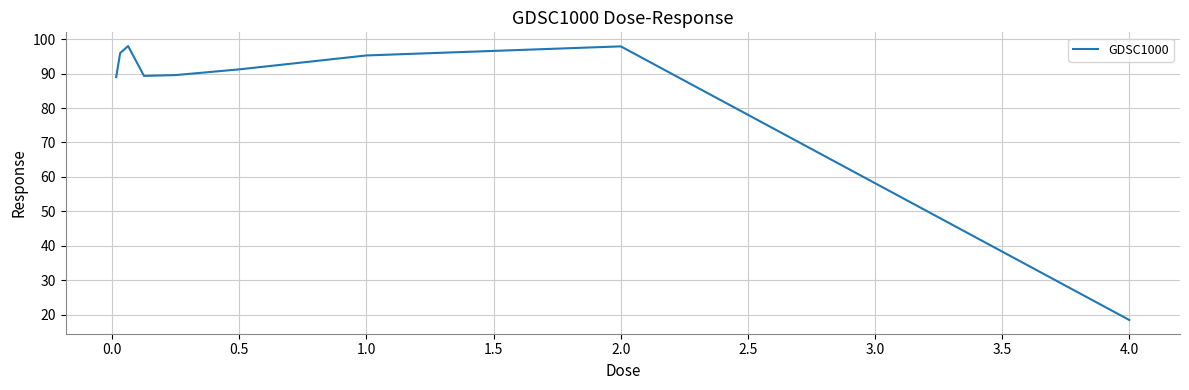

What is the minimum value shown in the chart?

18.4